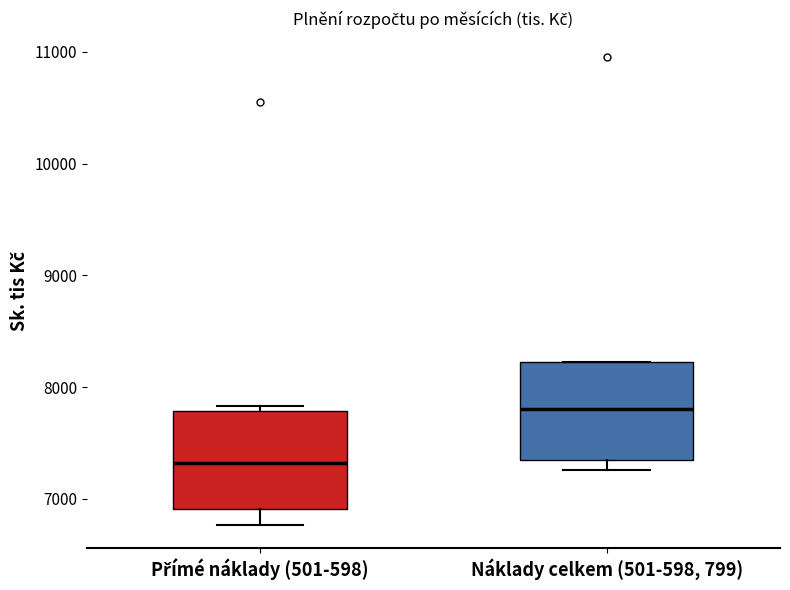

Reading left to right, read every box against the y-axis: the position of its median line, the range the box covers, and the ends of its whiskers. The values are not printed on the chart, so give them approximately, as read against the axis.

Přímé náklady (501-598): median 7300, box 6900 to 7800, whiskers 6800 to 7800 (just above the box's upper edge)
Náklady celkem (501-598, 799): median 7800, box 7400 to 8200, whiskers 7300 to 8200